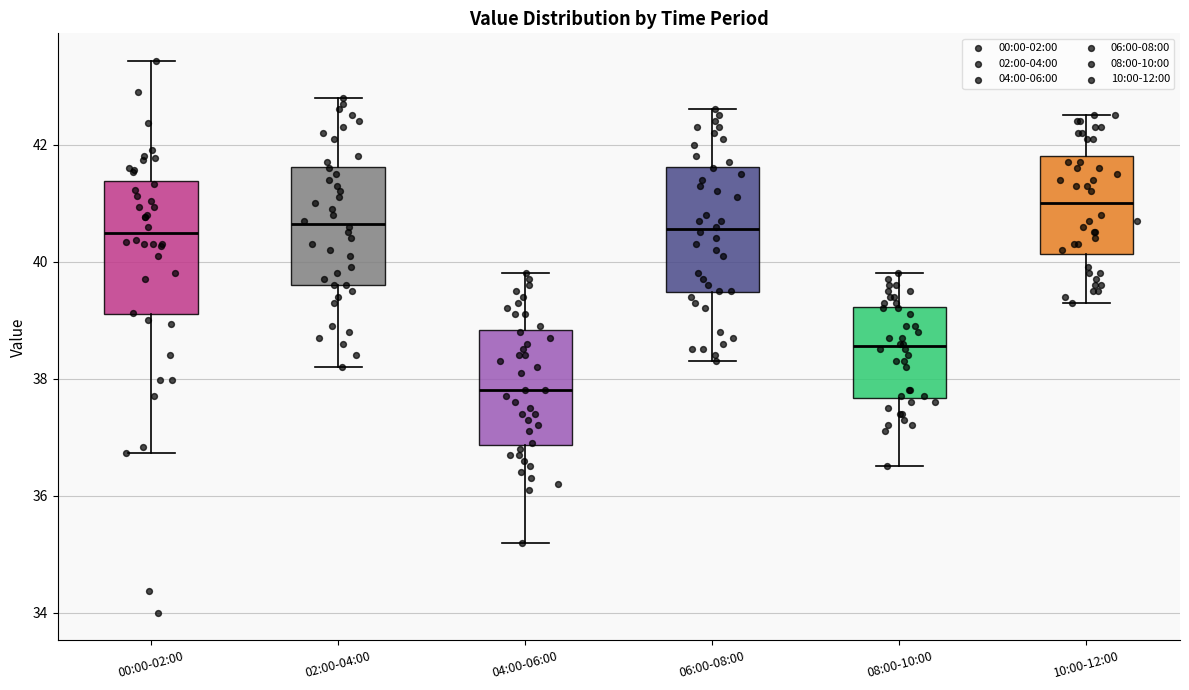

Reading left to right, read every box against the y-axis: the position of its median line, the range the box covers, and the ends of its whiskers. The values are not printed on the chart, so give them approximately, as read against the axis.

00:00-02:00: median 40.4, box 39.0 to 41.4, whiskers 36.8 to 43.4
02:00-04:00: median 40.6, box 39.6 to 41.6, whiskers 38.2 to 42.8
04:00-06:00: median 37.8, box 36.8 to 38.8, whiskers 35.2 to 39.8
06:00-08:00: median 40.6, box 39.4 to 41.6, whiskers 38.4 to 42.6
08:00-10:00: median 38.6, box 37.6 to 39.2, whiskers 36.6 to 39.8
10:00-12:00: median 41.0, box 40.2 to 41.8, whiskers 39.4 to 42.6